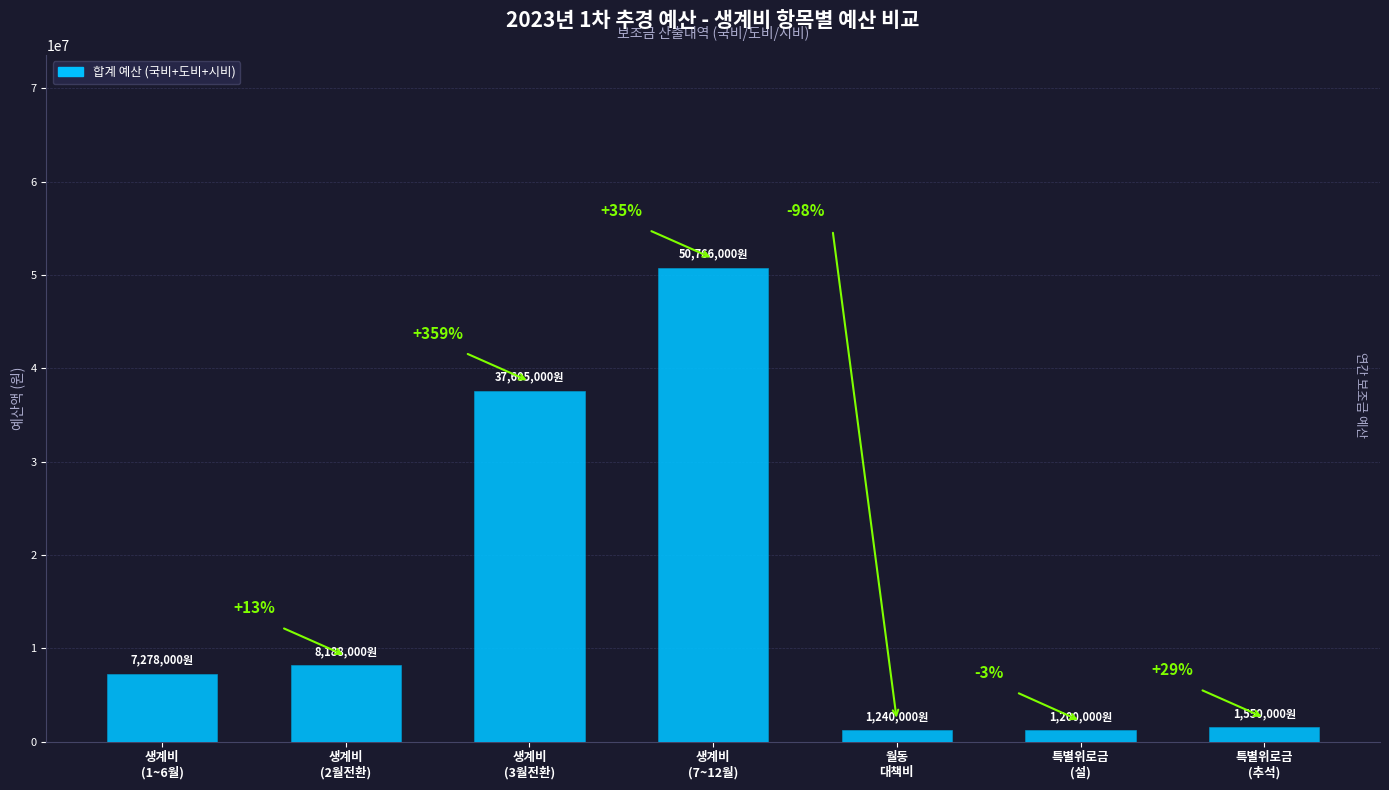

What is the average value?

15403857